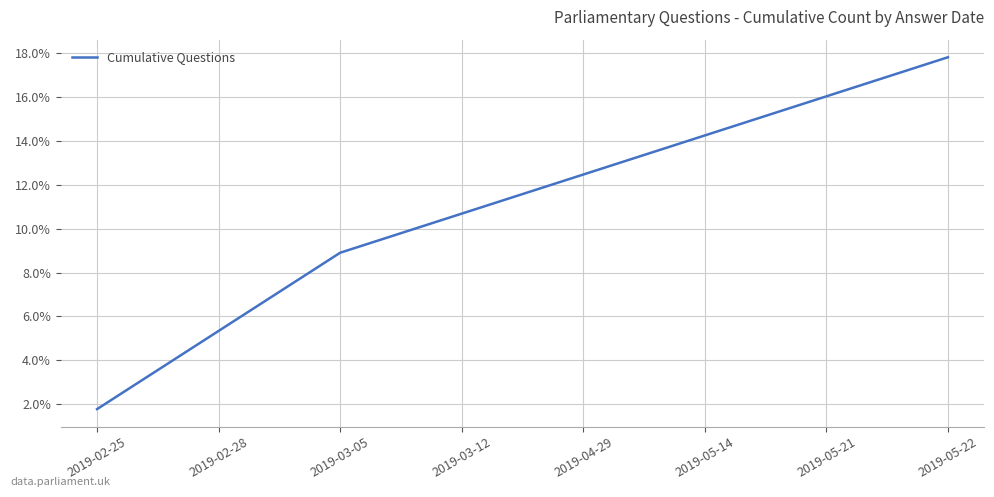

What is the sum of the values at 2019-05-22 and 2019-05-21?

33.8